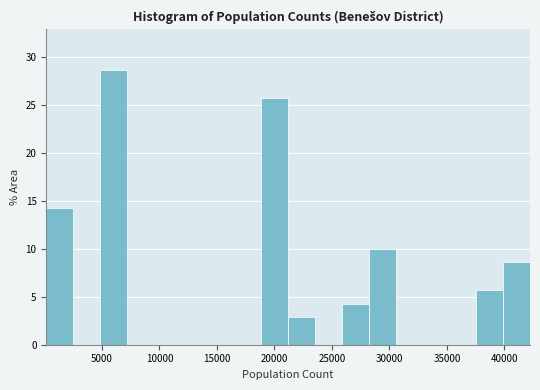

Which range on the x-axis has the tallest bar?

5000 to 7000